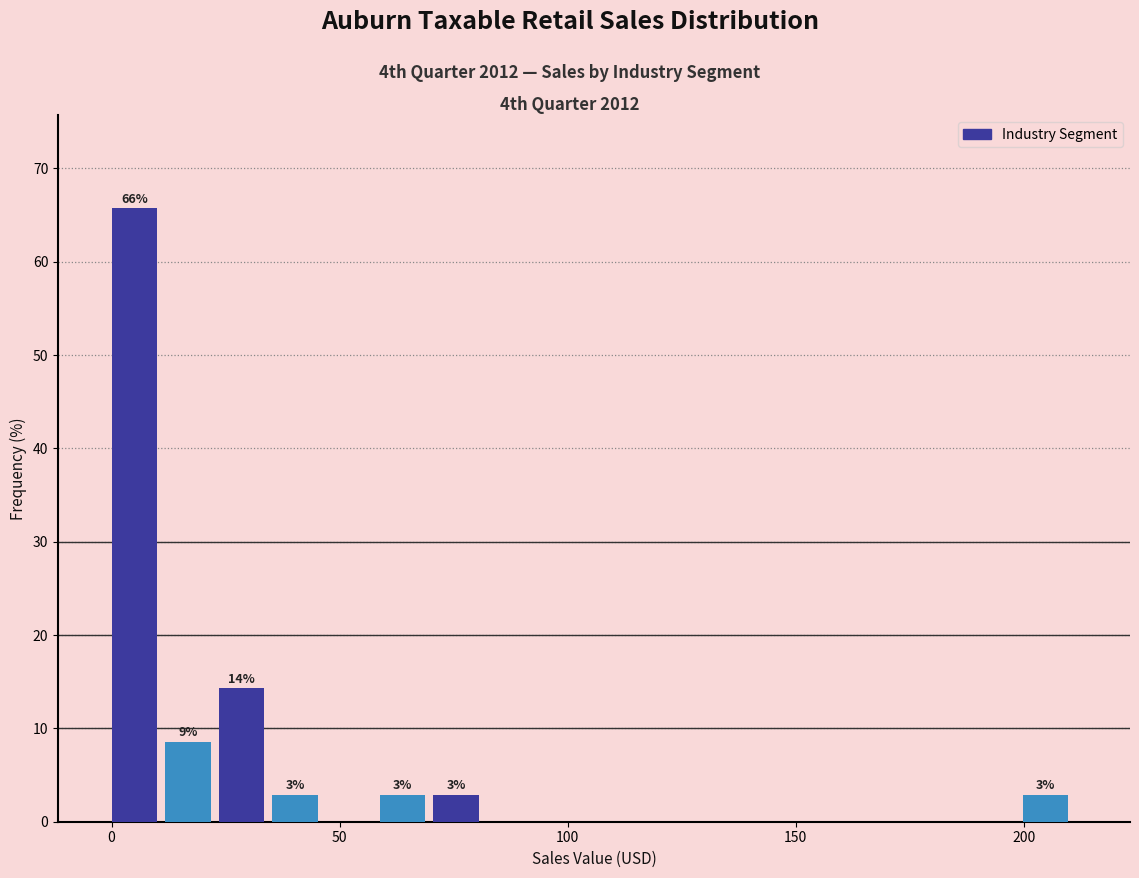

Around what value on the x-axis is the tallest bar? Give the approximate position of its centre, as read against the axis.

5